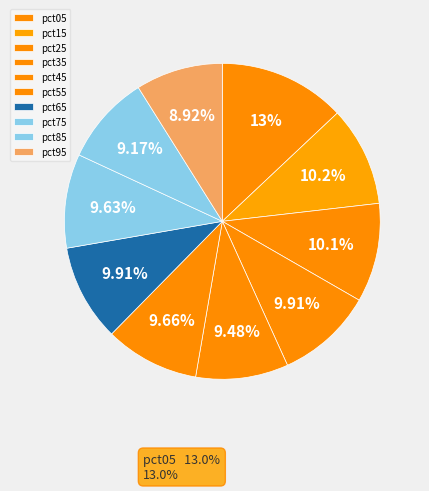

Between pct95 and pct65, which is larger?

pct65